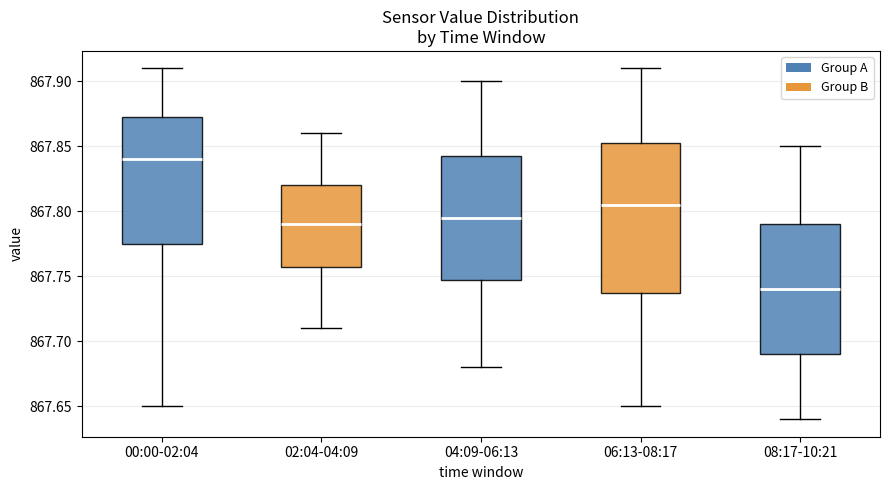

Which box is the tallest, from its lower edge to its upper edge?

06:13-08:17